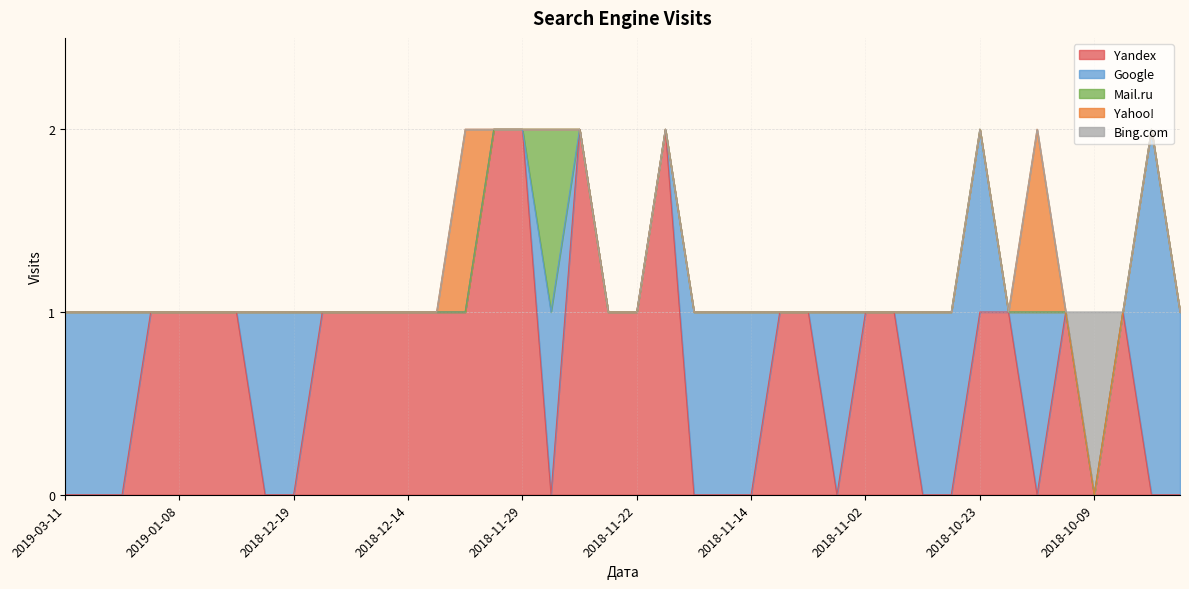

Between 2019-02-10 and 2018-12-15, which is larger?

2018-12-15